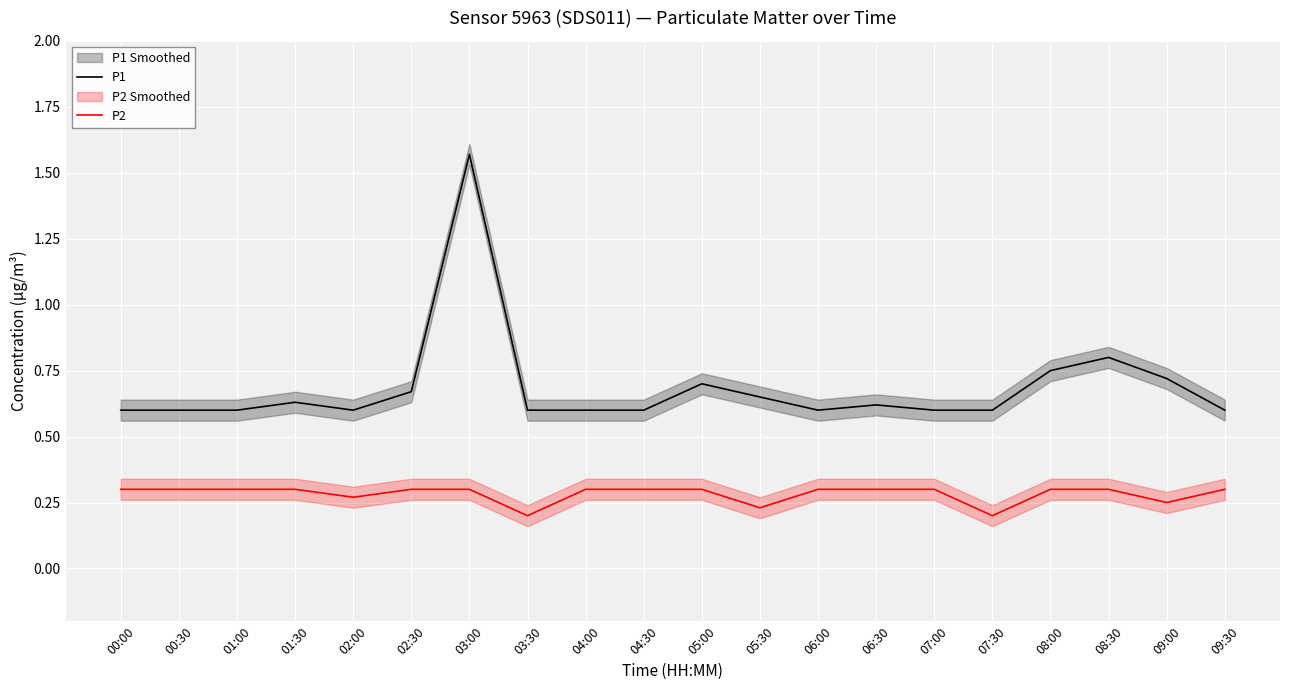

What is the label of the 8th point from the right?

06:00